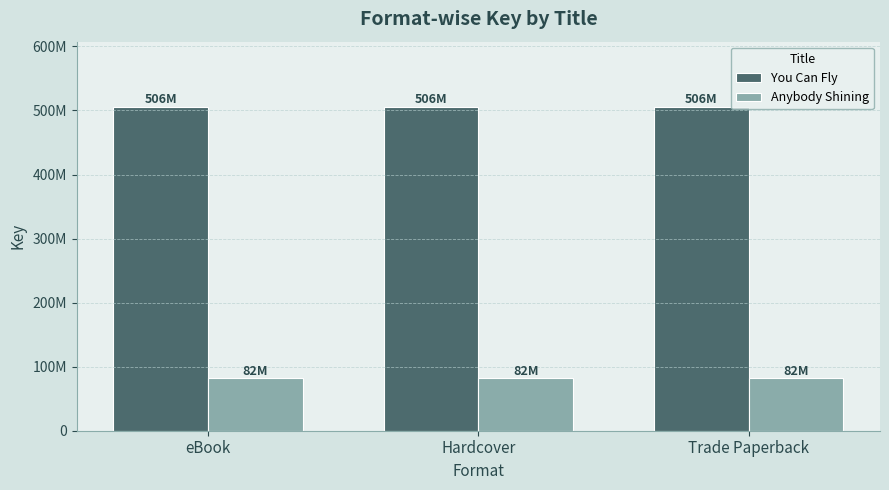

Reading left to right, list all the values displayed in this chart.

You Can Fly: 506189916	506189916	506189916
Anybody Shining: 82369230	82369230	82369230